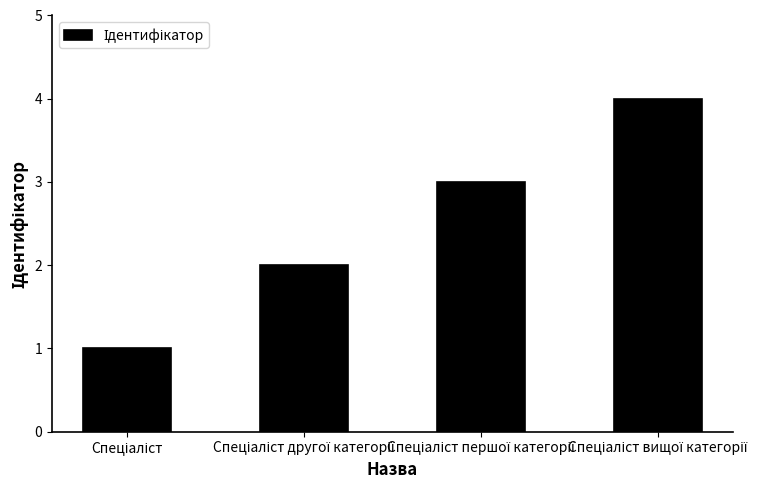

Reading right to left, transcribe all the data shown in this chart.

4	3	2	1